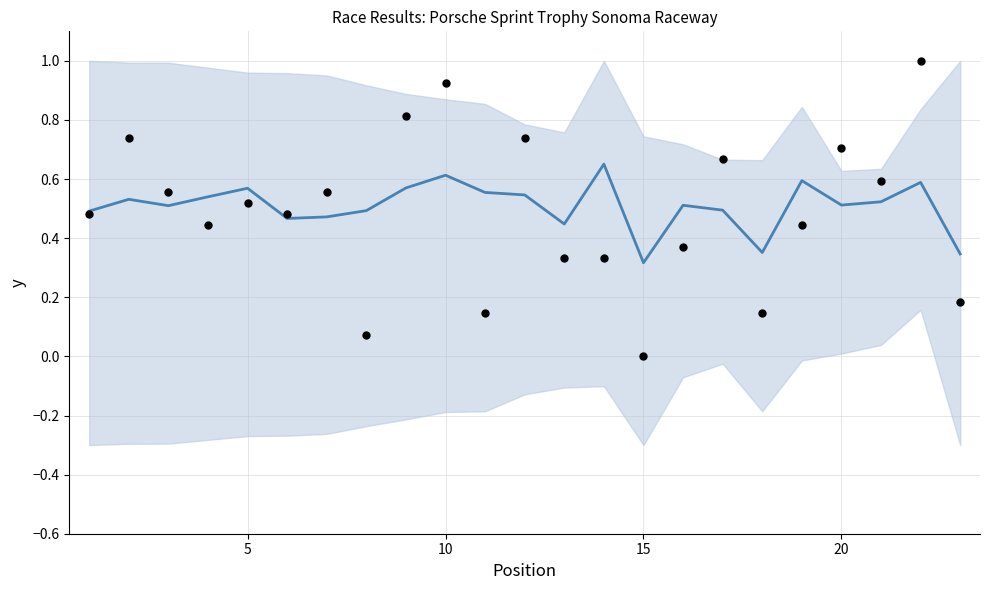

Which series has the largest total across all categories?

normalized score